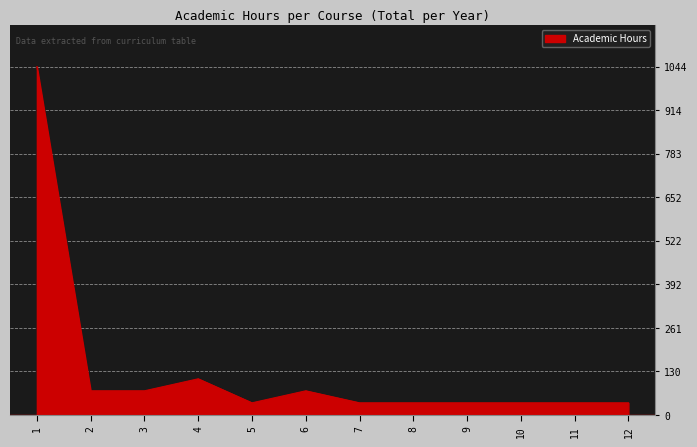

Where is the first local maximum?

4